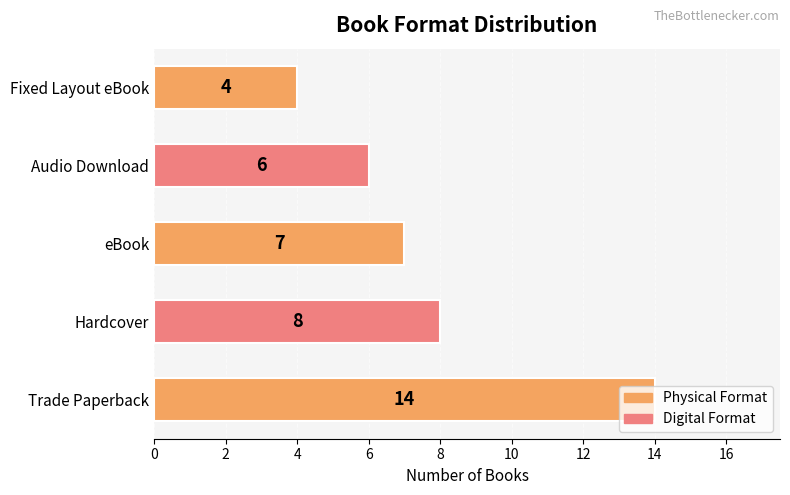

The value at Hardcover is 8. True or false?

True